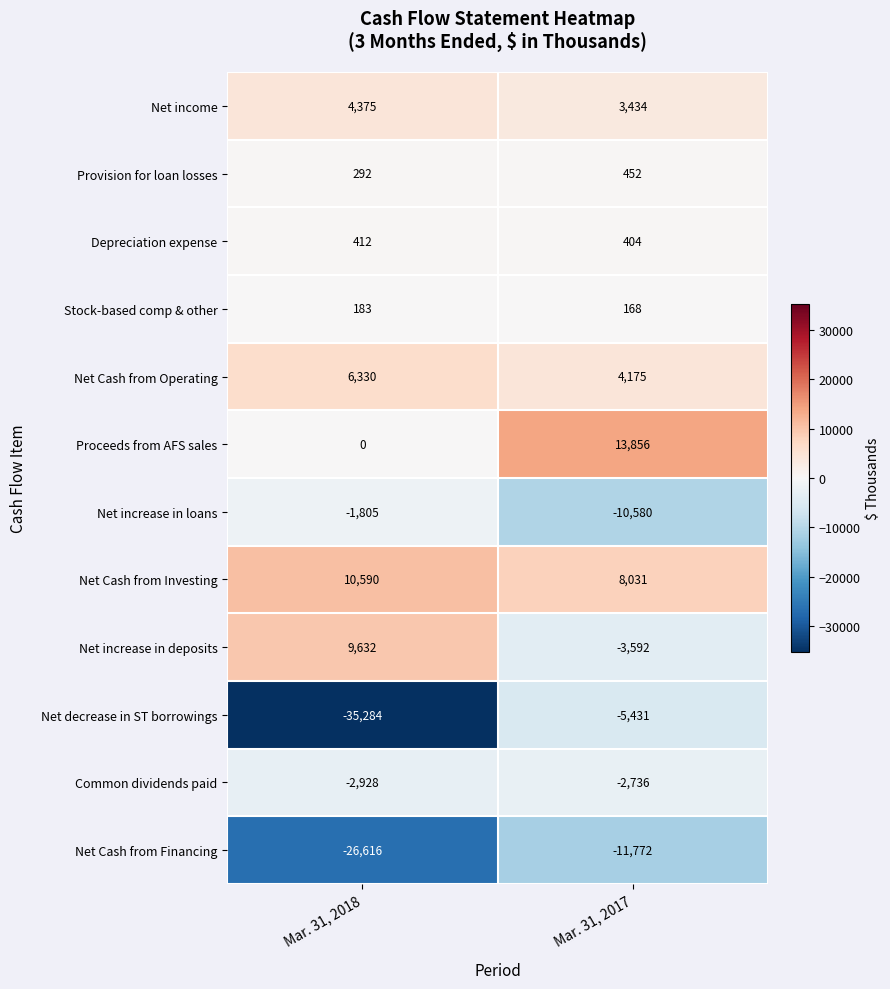

List the series in order of their peak value, lowest first.

Net Cash from Financing, Net decrease in ST borrowings, Common dividends paid, Net increase in loans, Stock-based comp & other, Depreciation expense, Provision for loan losses, Net income, Net Cash from Operating, Net increase in deposits, Net Cash from Investing, Proceeds from AFS sales